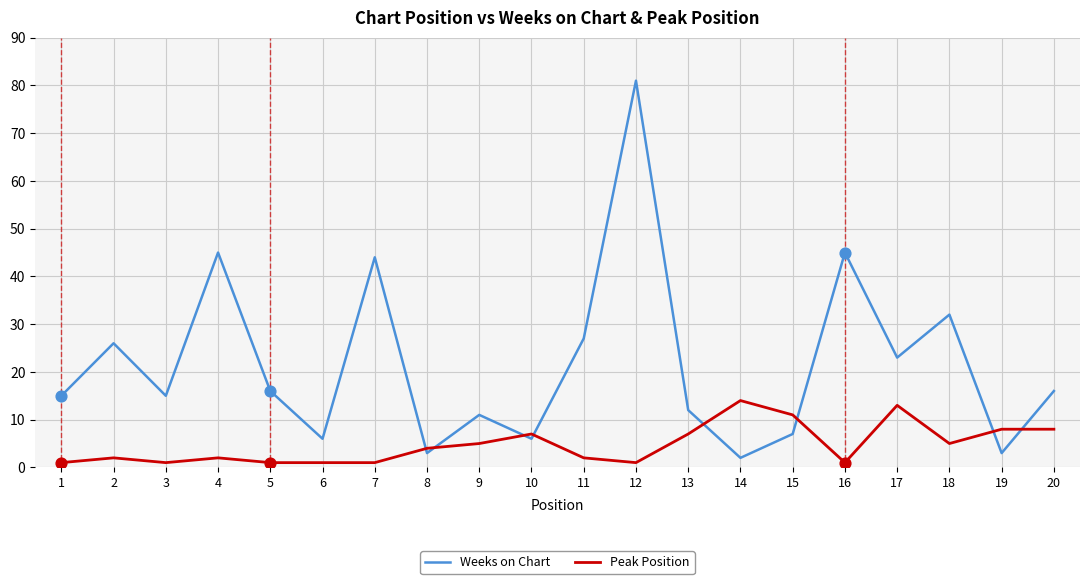

Which series has the largest total across all categories?

Weeks on Chart